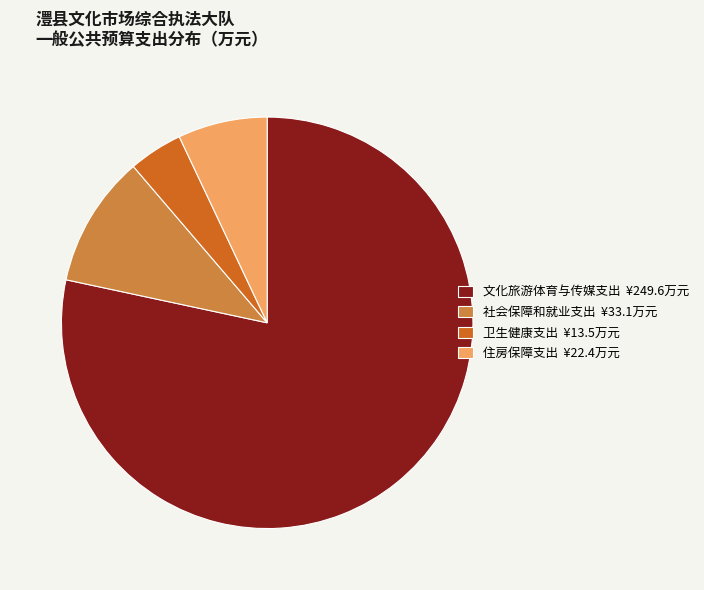

Is the sum of 社会保障和就业支出 ¥33.1万元 and 文化旅游体育与传媒支出 ¥249.6万元 greater than half?

Yes